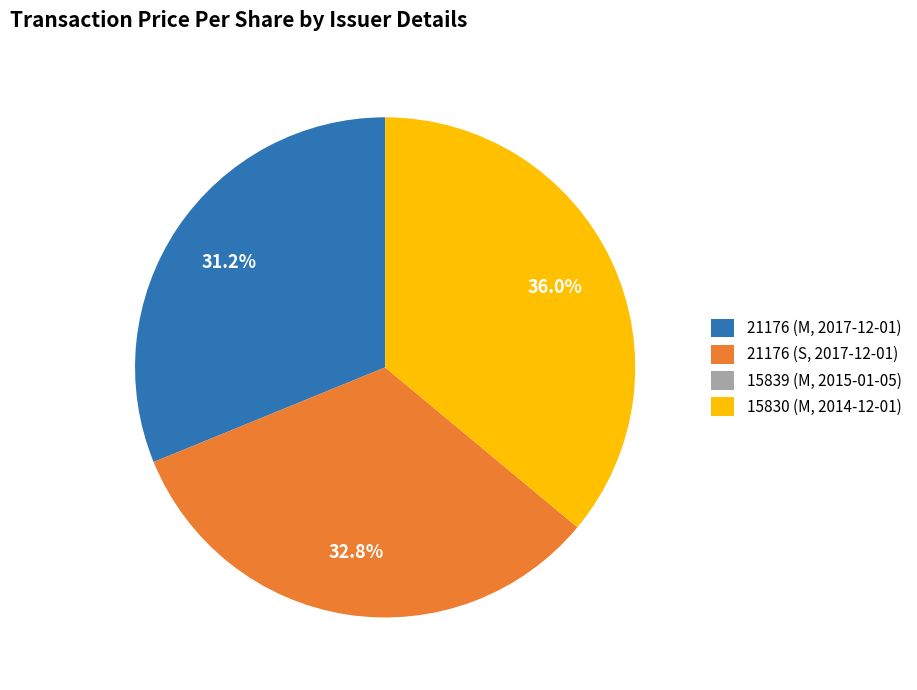

Is there a majority slice in this chart?

No